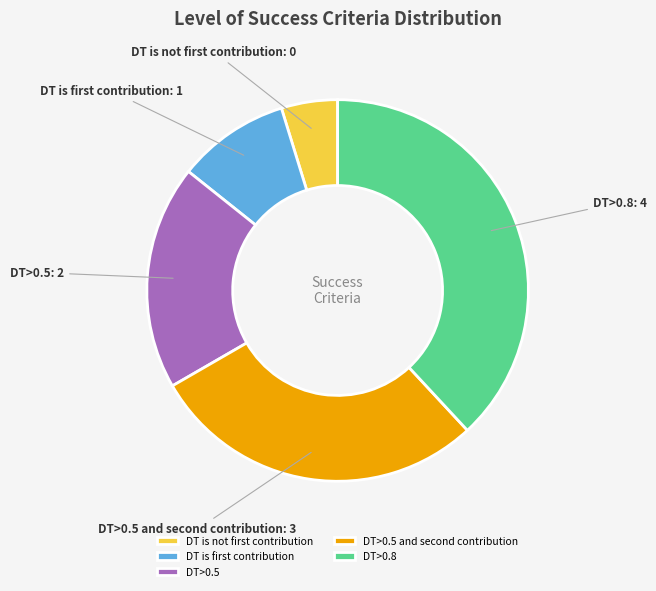

Count the number of slices in the pie.

5